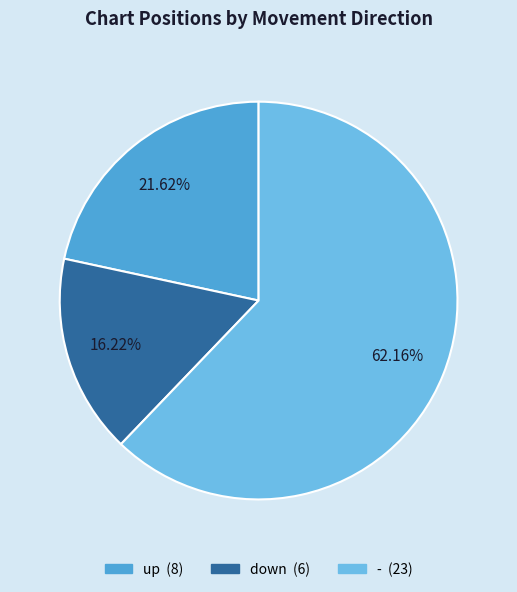

Is it true that down is 16% of the pie?

True